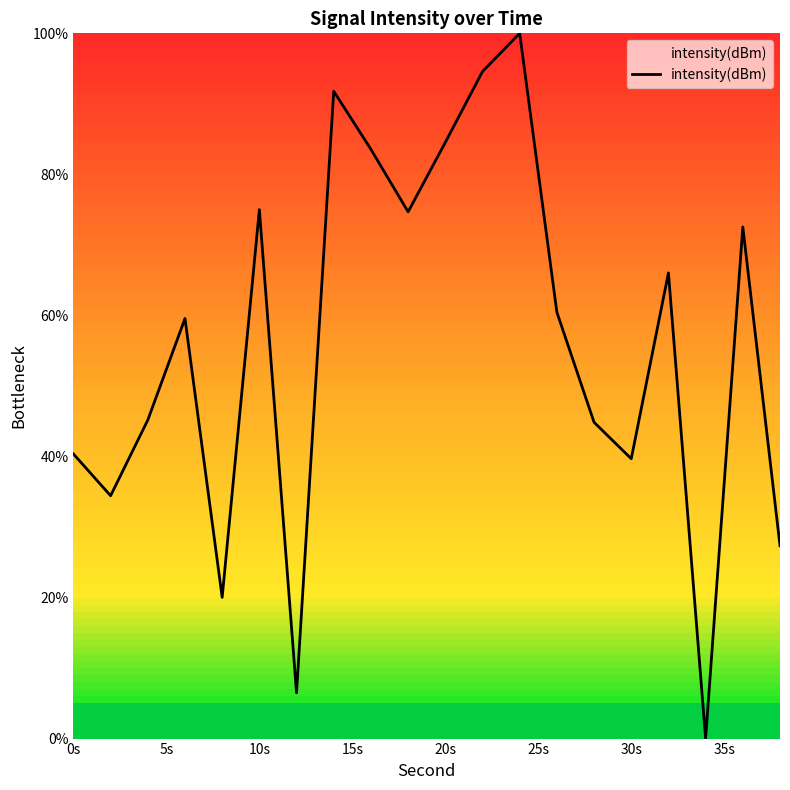

What is the greatest value displayed?

100.0